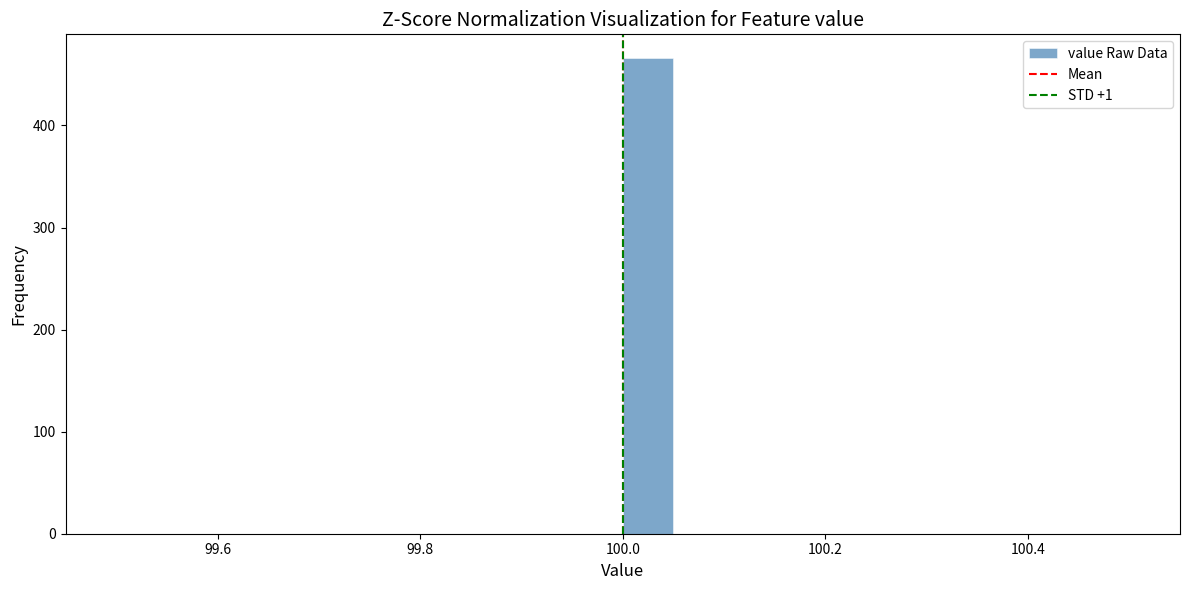

Read against the x-axis, roughly where is the centre of the tallest bar?

100.02